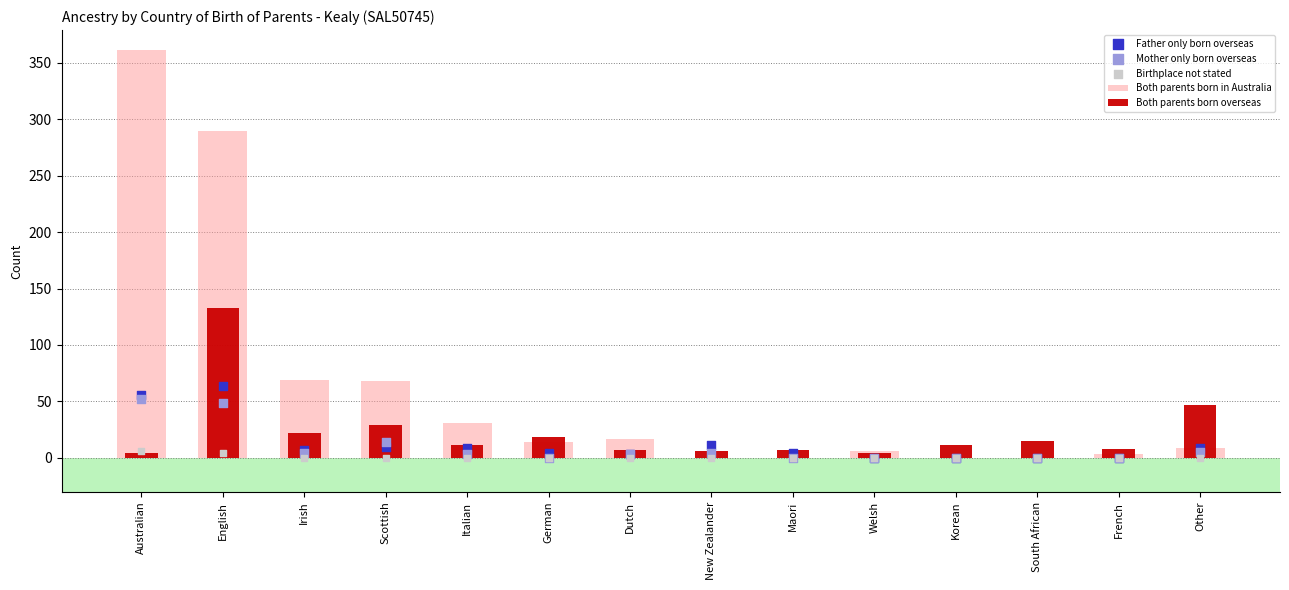

Which series has the widest spread of Y values?

Both parents born in Australia